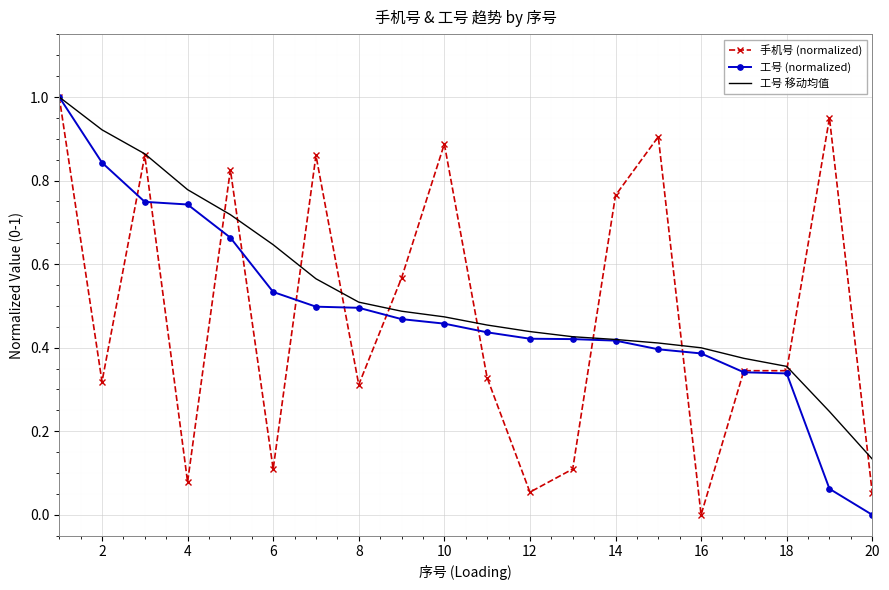

What is the maximum value shown in the chart?

1.0